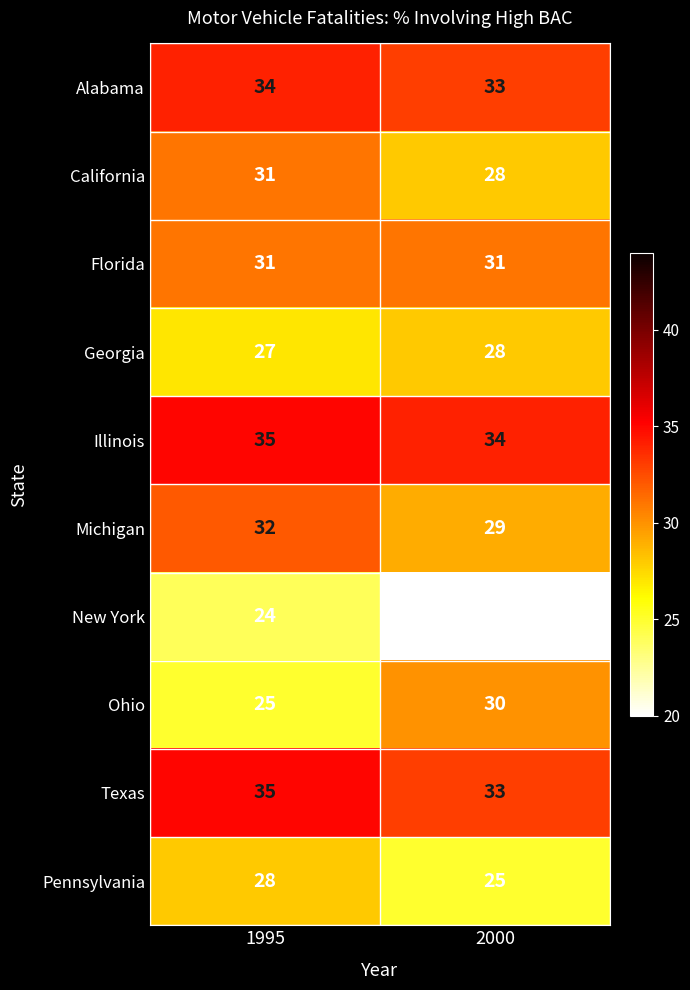

What is the approximate value of Georgia at 1995?

27